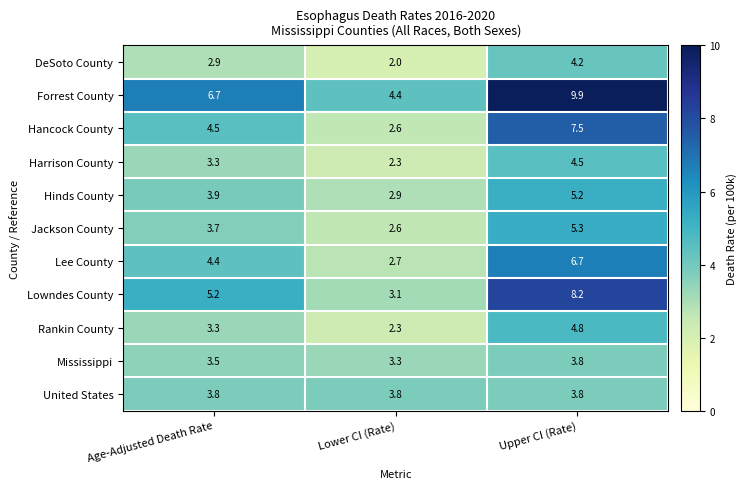

Which series has the largest total across all categories?

Forrest County